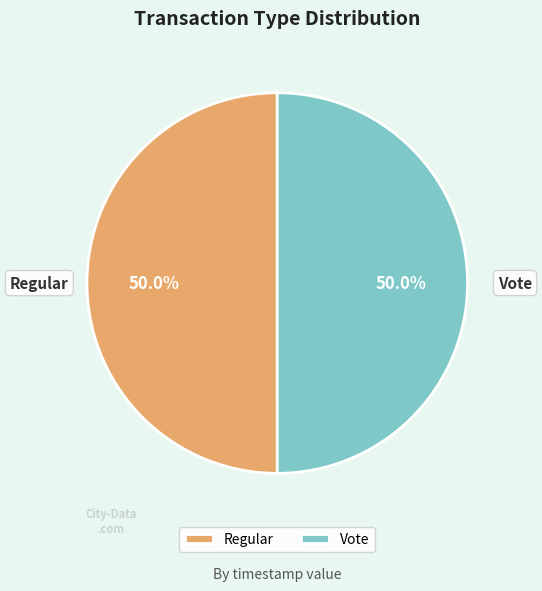

What percentage do Vote and Regular together represent?

100.0%